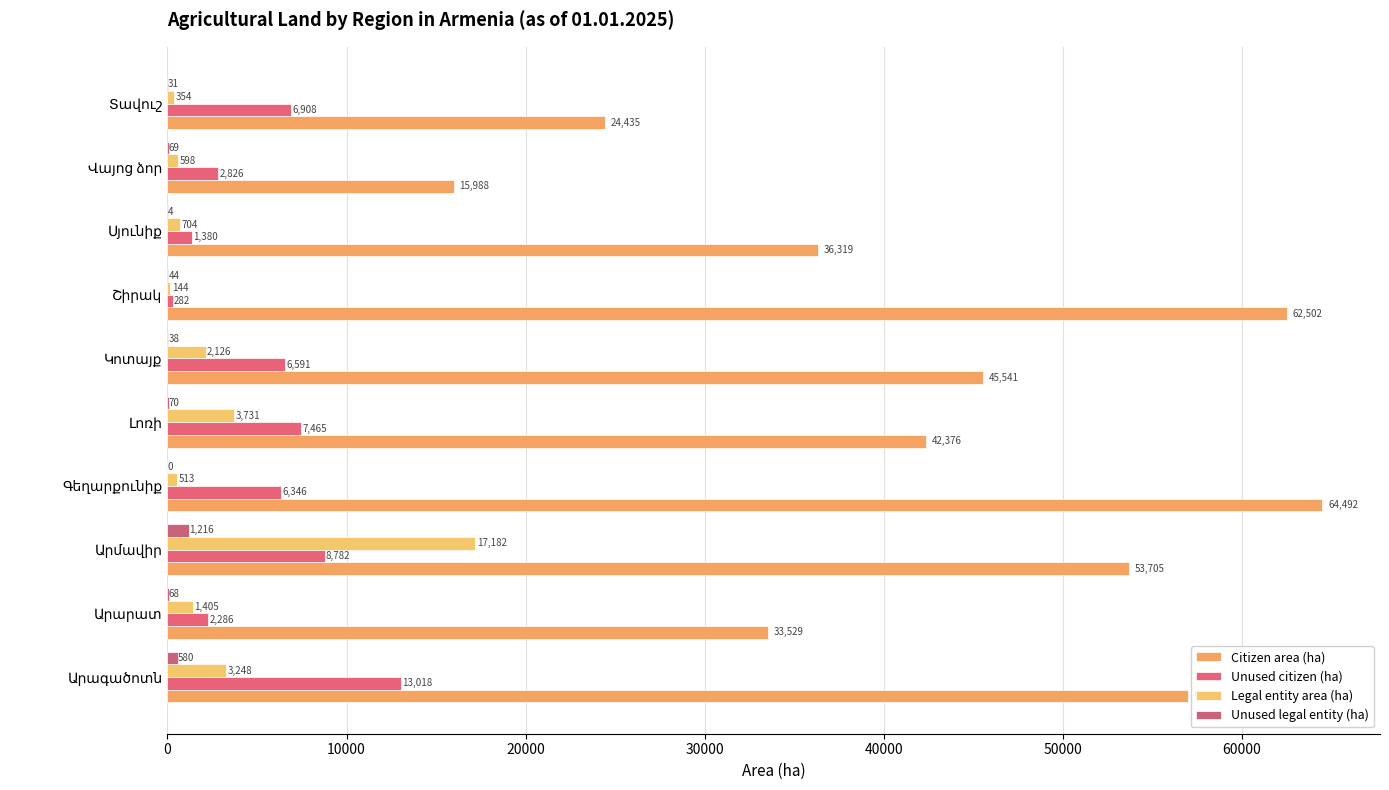

Which series has the largest total across all categories?

Citizen area (ha)